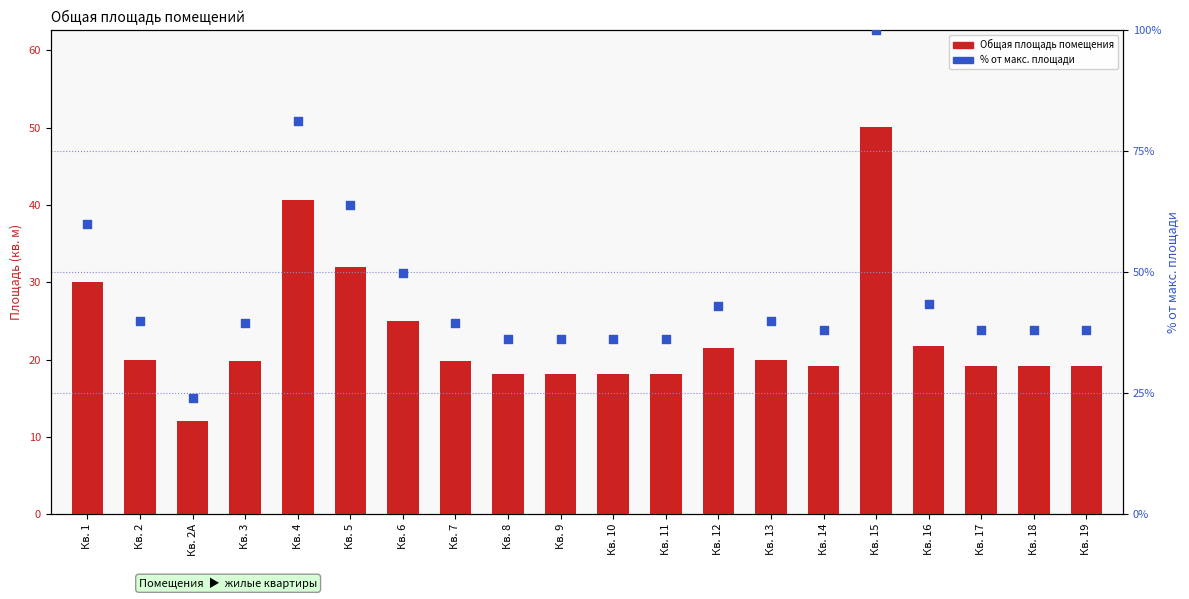

Which series reaches the minimum Y coordinate?

Общая площадь помещения